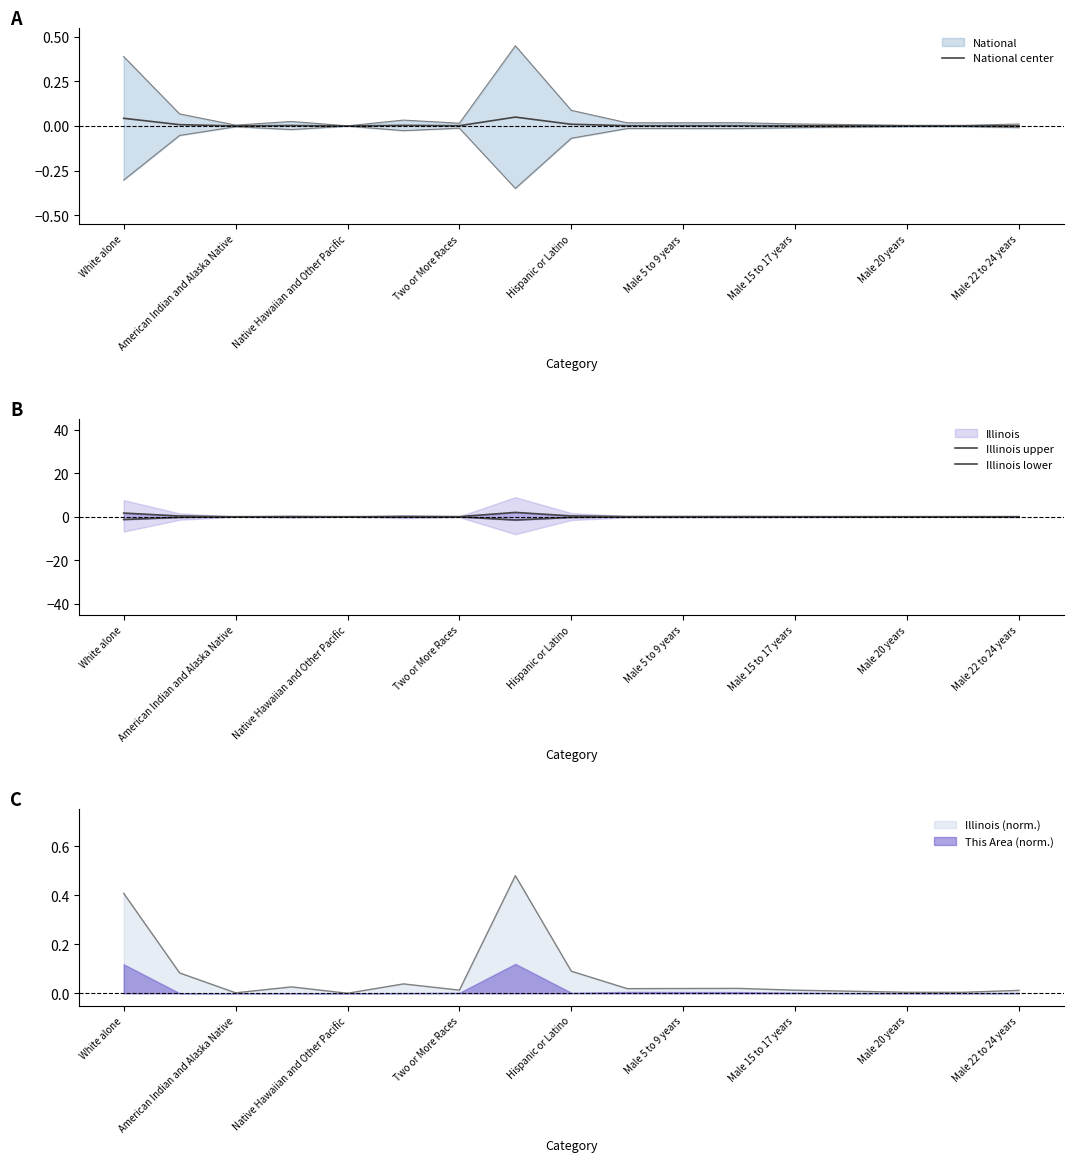

Rank the series by their average value, from highest to lowest.

Illinois upper, National center, Illinois lower